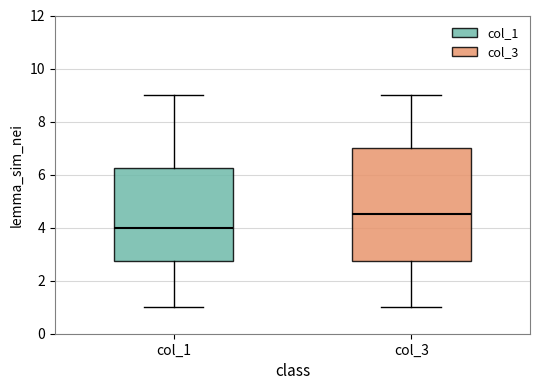

Reading left to right, read every box against the y-axis: the position of its median line, the range the box covers, and the ends of its whiskers. The values are not printed on the chart, so give them approximately, as read against the axis.

col_1: median 4.0, box 2.8 to 6.2, whiskers 1.0 to 9.0
col_3: median 4.6, box 2.8 to 7.0, whiskers 1.0 to 9.0